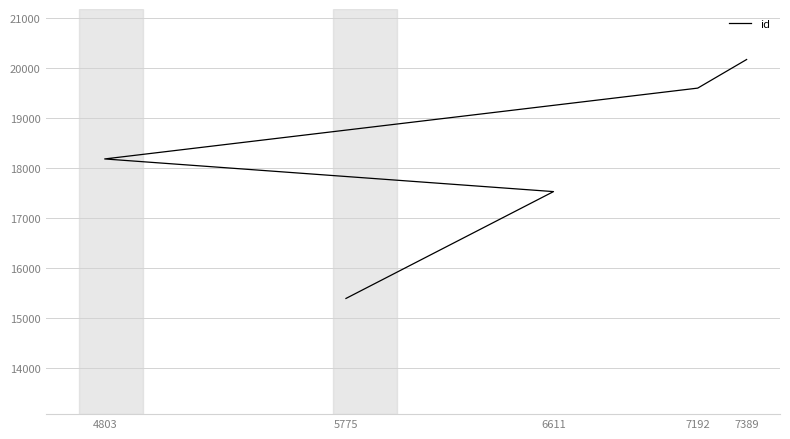

What is the difference between the maximum and minimum values?

4770